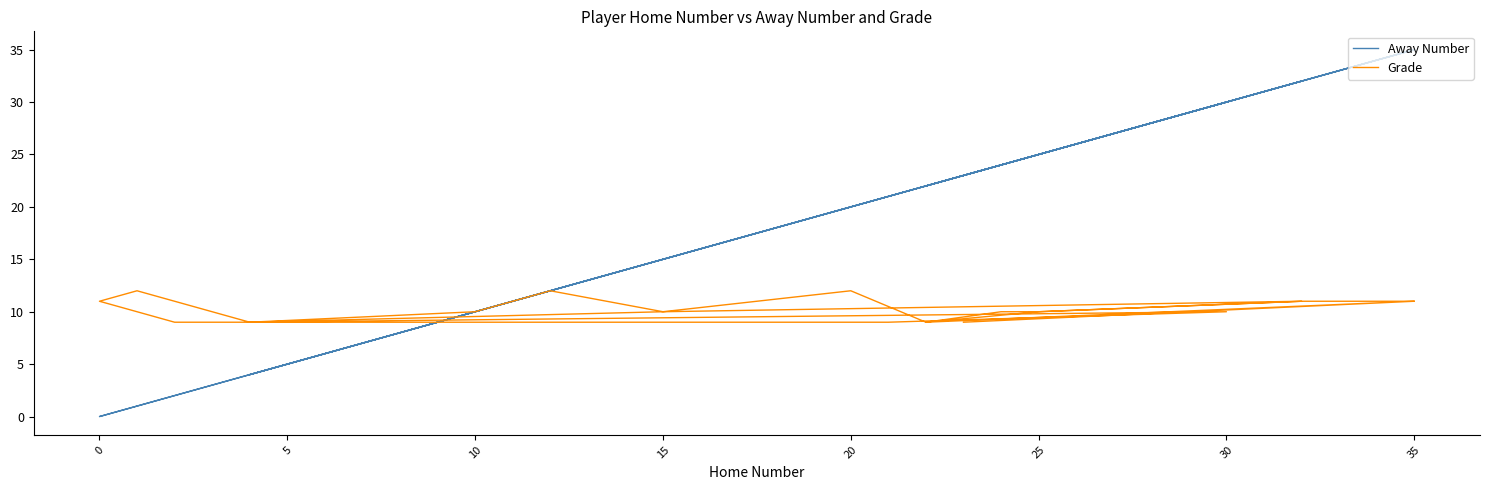

What is the difference between the maximum and minimum values in the Away Number series?

35